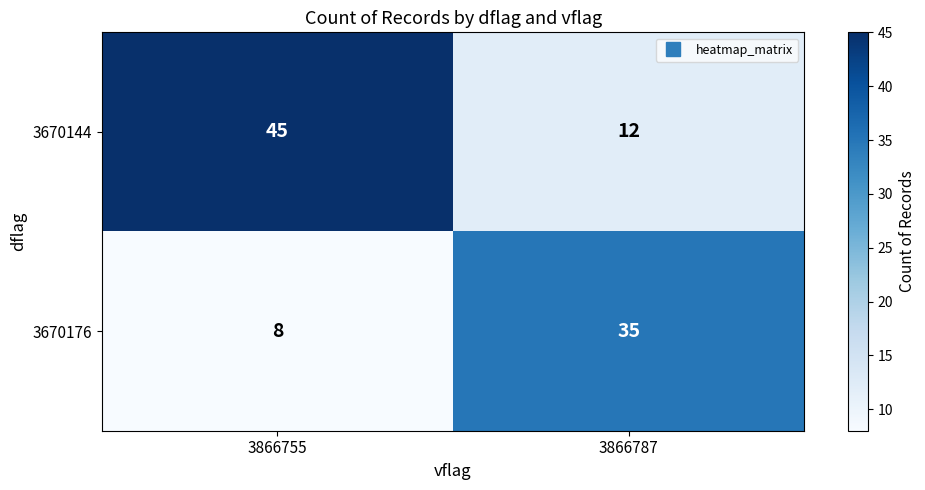

How many distinct data groups are displayed?

2